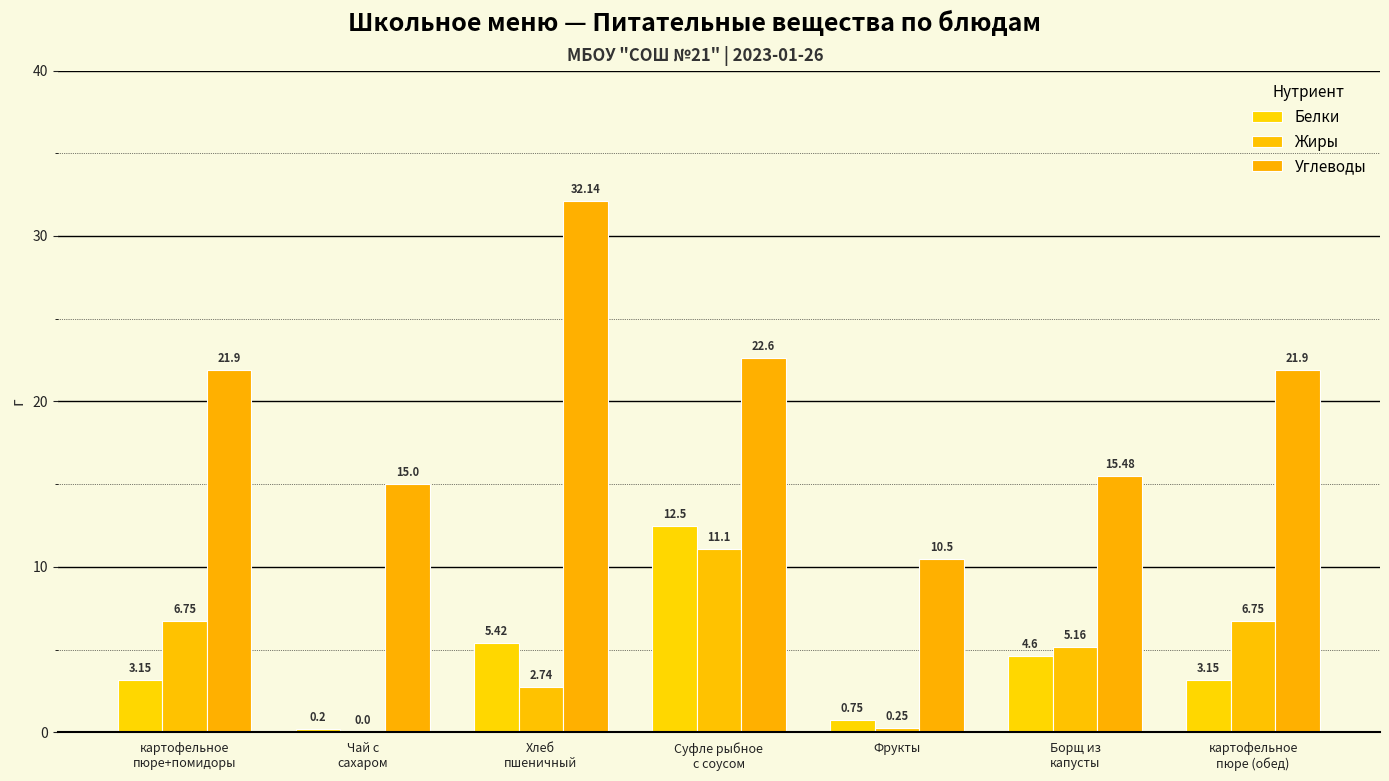

Is it true that Белки equals 5.3 at картофельное
пюре (обед)?

False